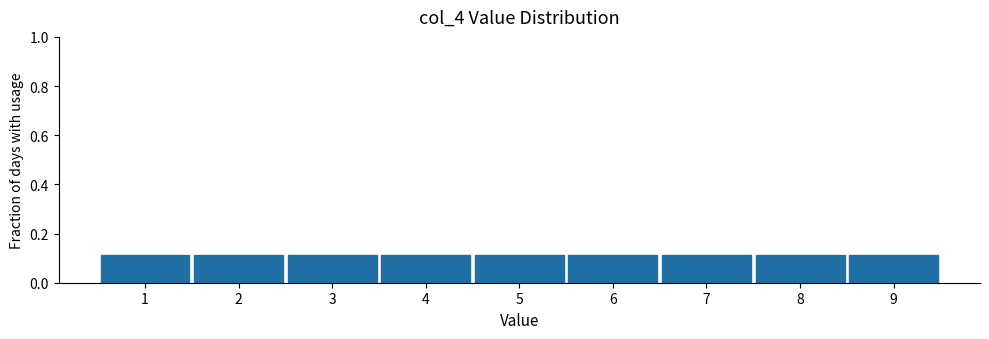

Reading left to right, transcribe this chart: for each bar, give the range it covers on the x-axis and its height. The values are not printed on the chart, so give them approximately, as read against the axis.

0.5 to 1.5: 0.12
1.5 to 2.5: 0.12
2.5 to 3.5: 0.12
3.5 to 4.5: 0.12
4.5 to 5.5: 0.12
5.5 to 6.5: 0.12
6.5 to 7.5: 0.12
7.5 to 8.5: 0.12
8.5 to 9.5: 0.12